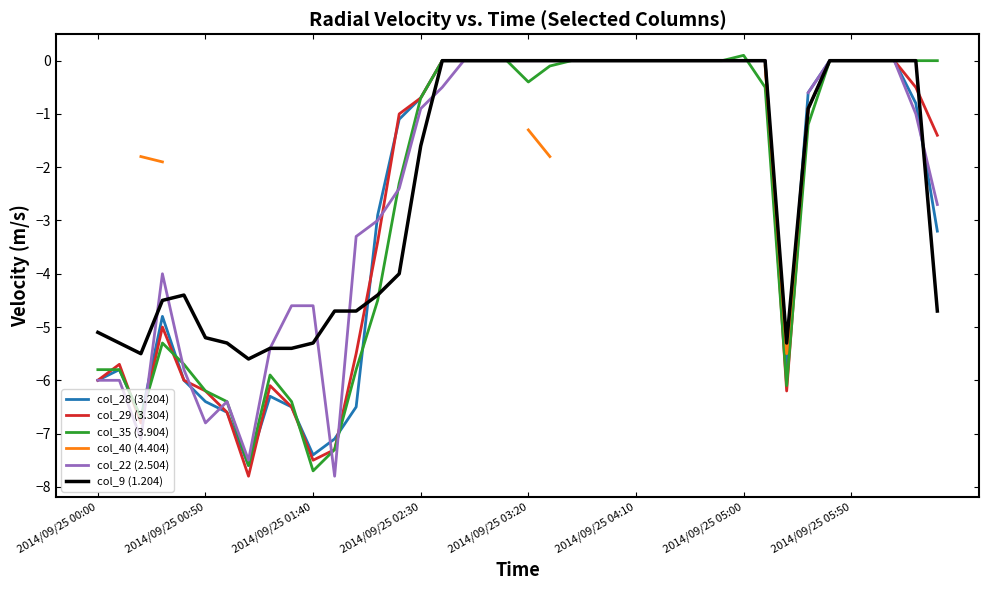

What position from the right is 14?

26